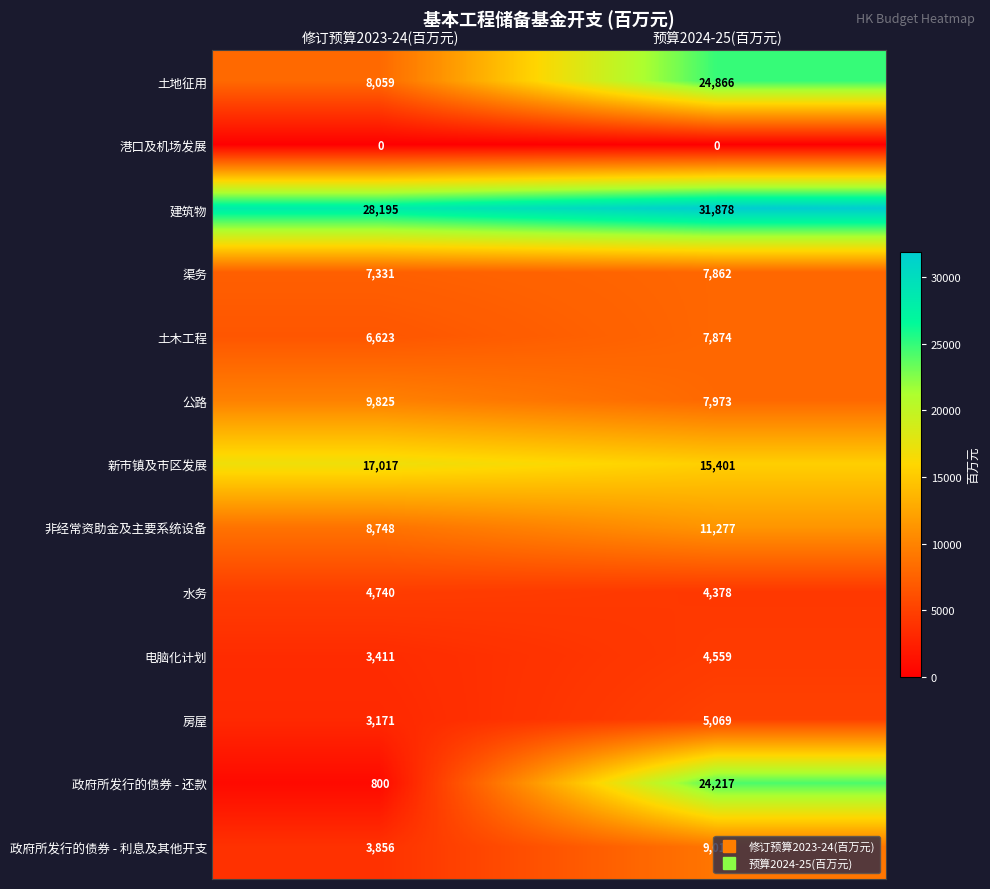

Rank the series by their maximum value, from lowest to highest.

港口及机场发展, 电脑化计划, 水务, 房屋, 渠务, 土木工程, 政府所发行的债券 - 利息及其他开支, 公路, 非经常资助金及主要系统设备, 新市镇及市区发展, 政府所发行的债券 - 还款, 土地征用, 建筑物